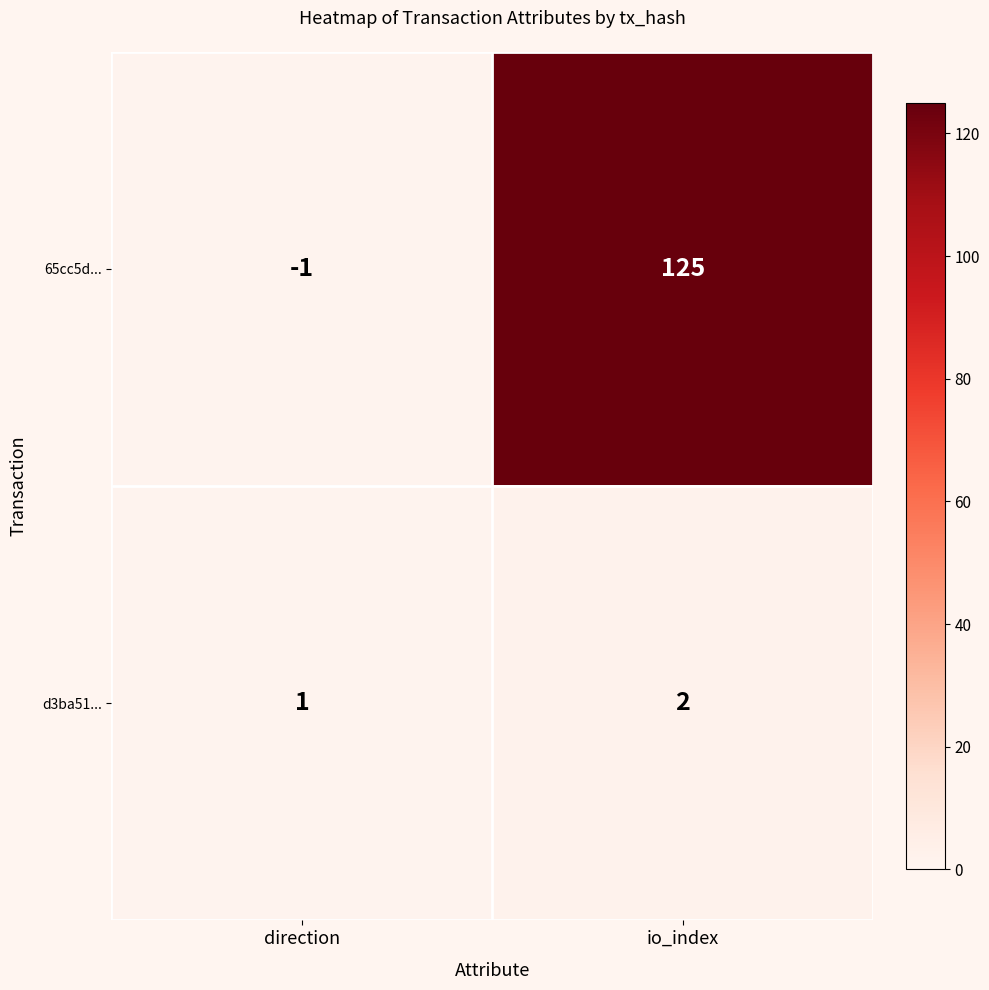

What is the sum of all d3ba51... values?

3